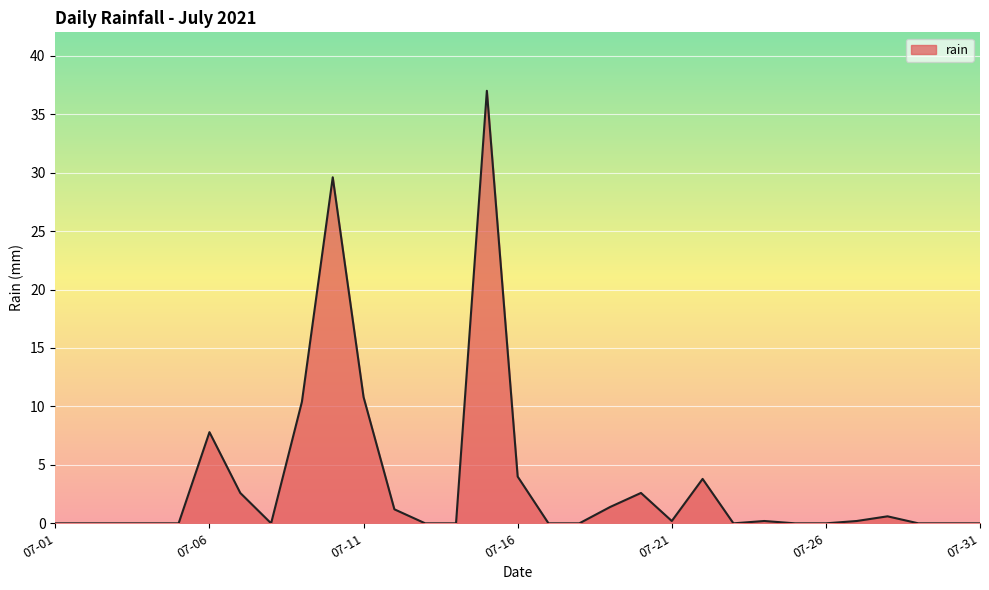

What is the greatest value displayed?

37.0